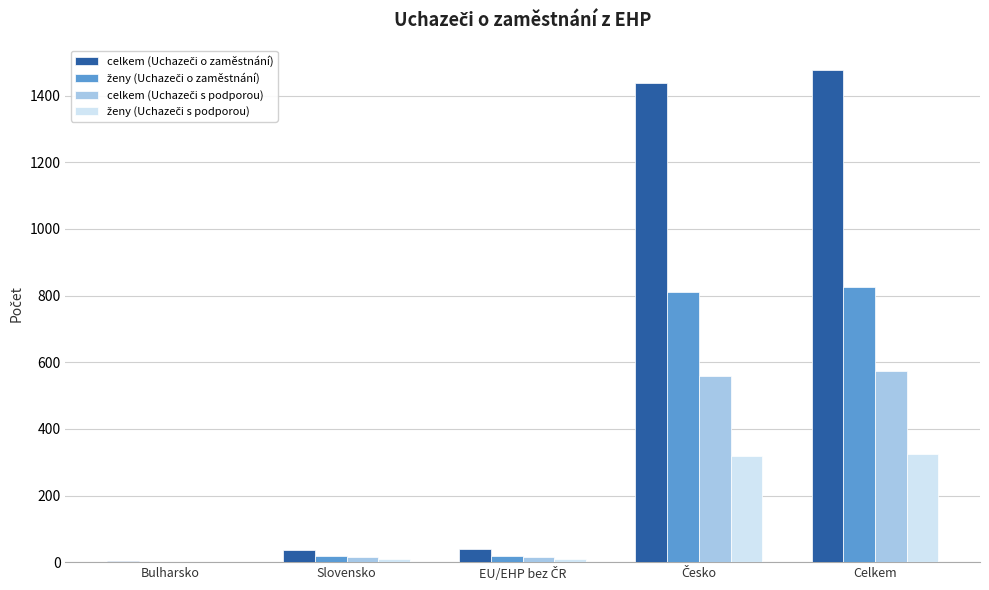

Which label corresponds to the largest value in the chart?

Celkem